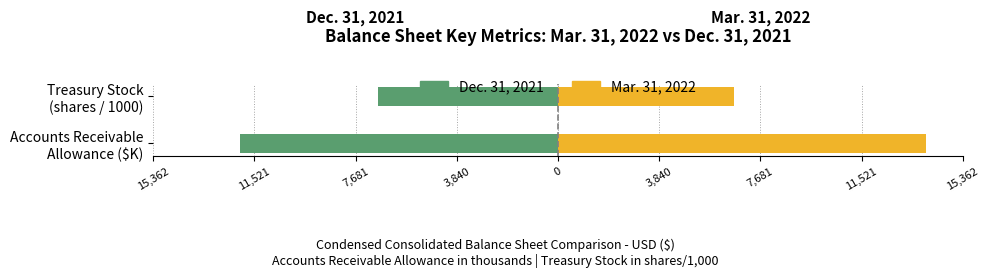

What is the sum of the Dec. 31, 2021 values at Accounts Receivable Allowance ($K) and Treasury Stock (shares / 1000)?

-18918.6